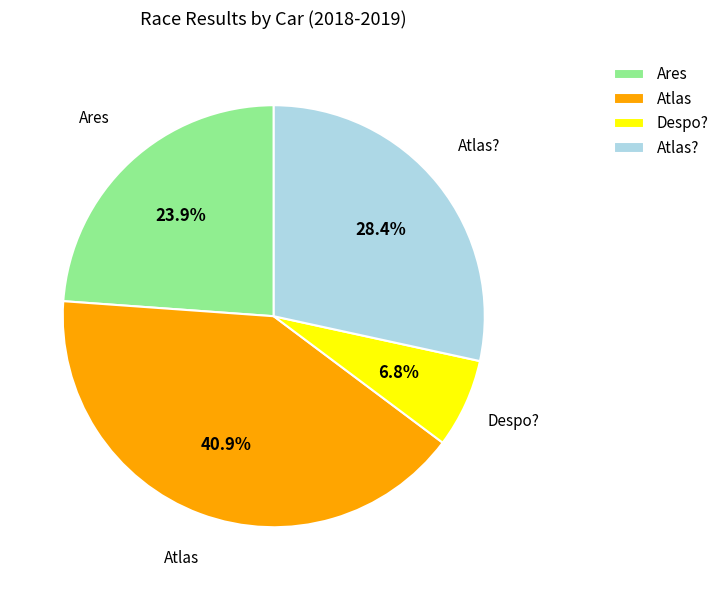

To the nearest percent, what portion does Ares represent?

24%